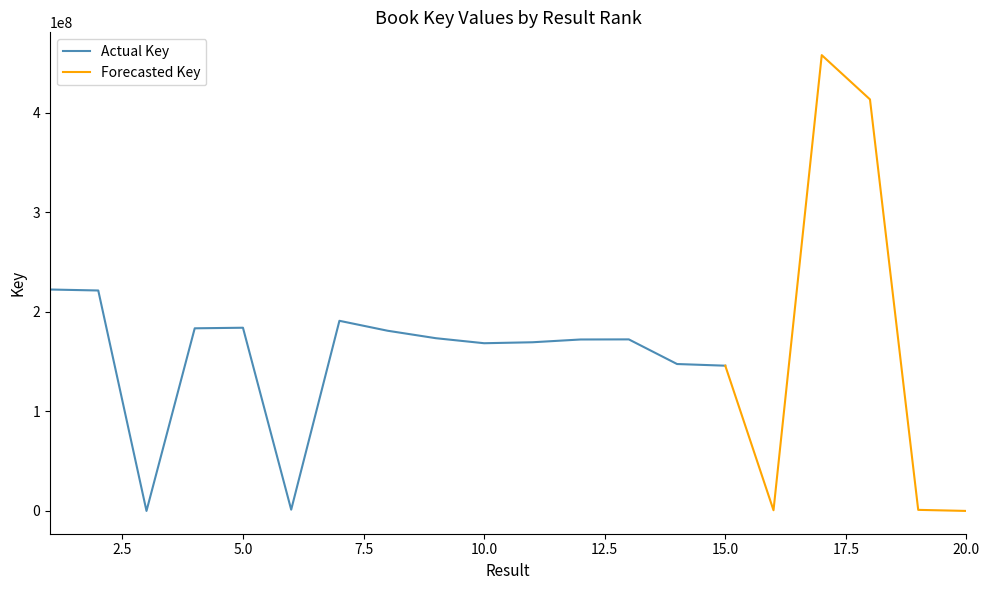

What is the ratio of the value at 15 to the value at 5?

0.8